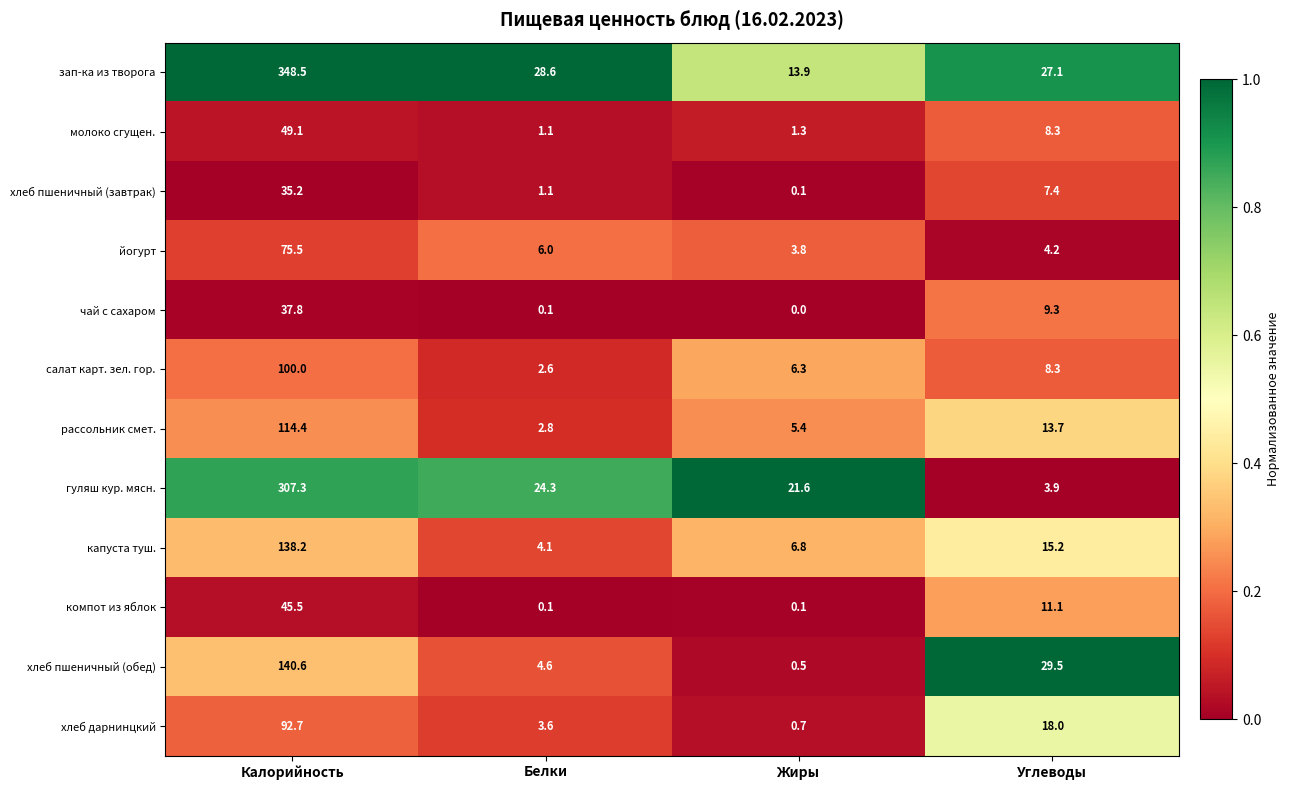

Is it true that капуста туш. equals 138.2 at Калорийность?

True